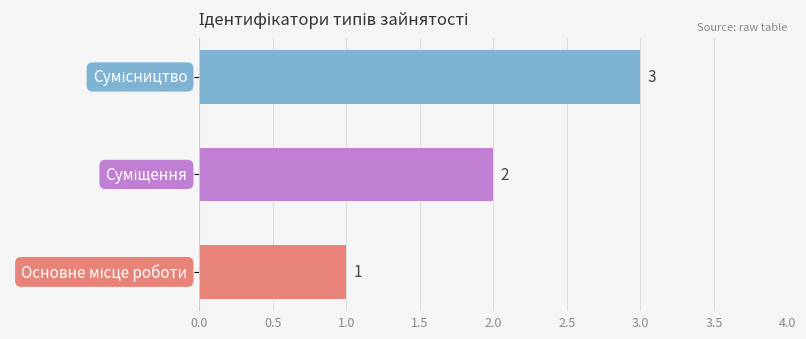

What is the maximum value shown in the chart?

3